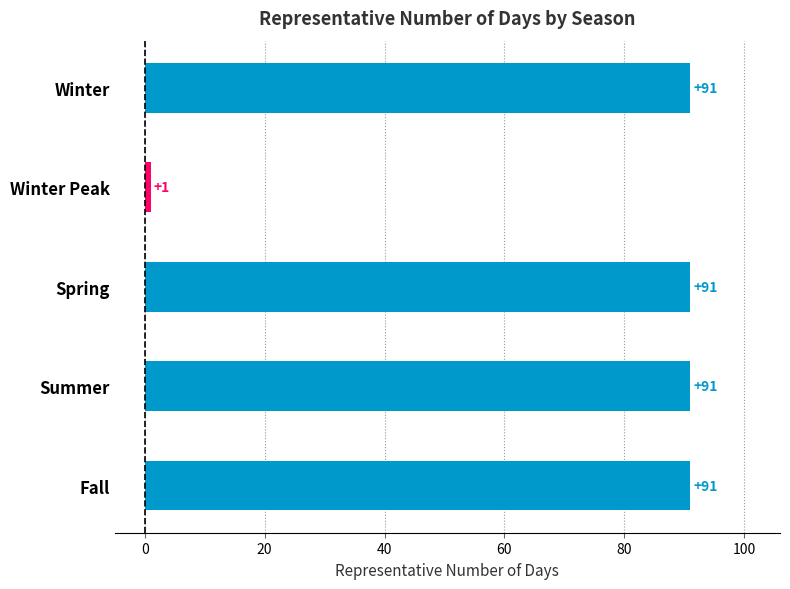

Reading bottom to top, what are all the values shown in this chart?

Fall=91	Summer=91	Spring=91	Winter Peak=1	Winter=91